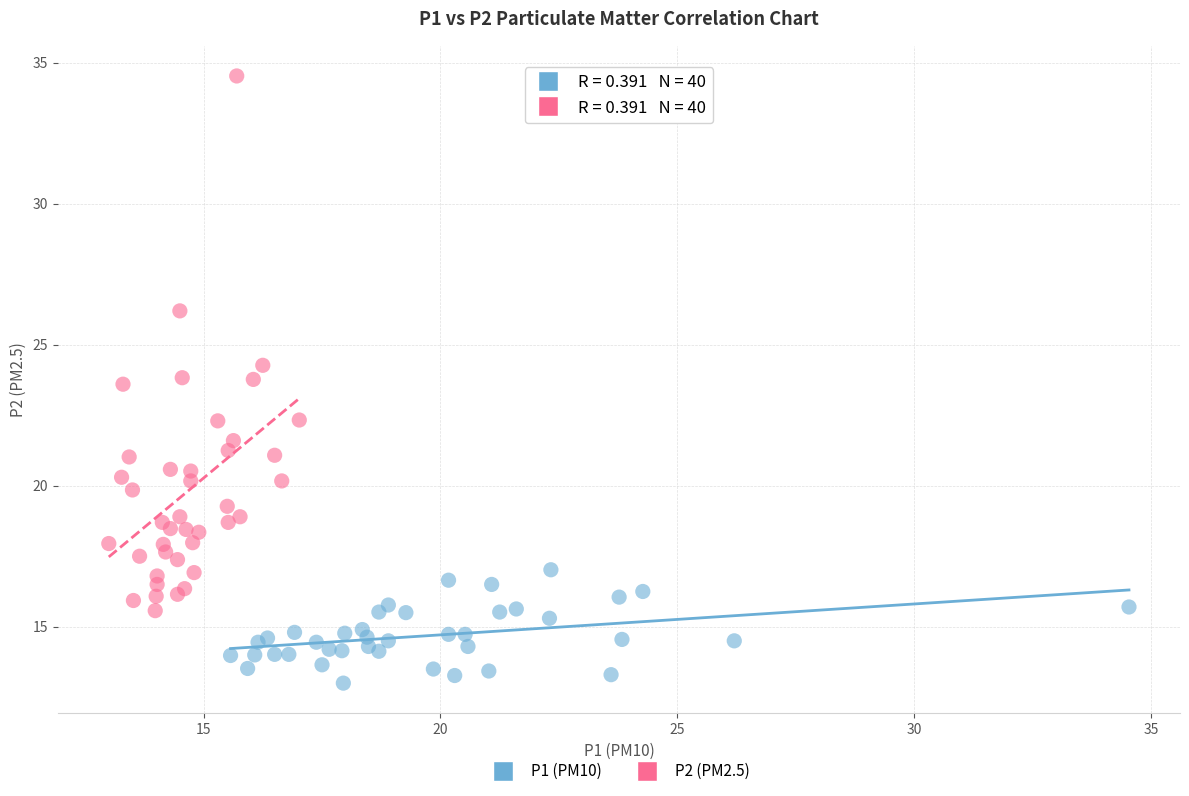

Which series has the largest Y range (max minus min)?

P2 (PM2.5)